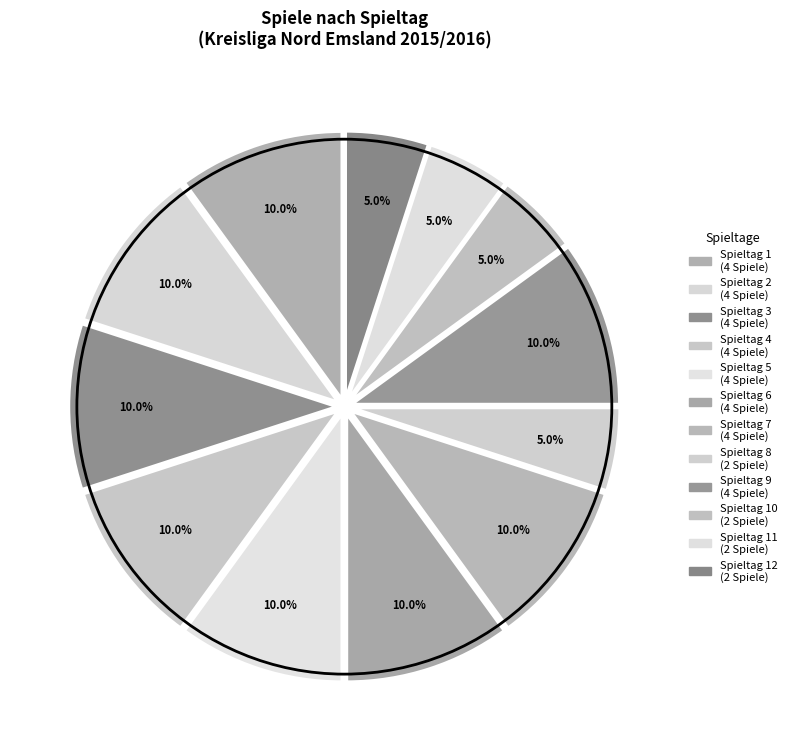

Is there any slice that represents more than half of the pie?

No